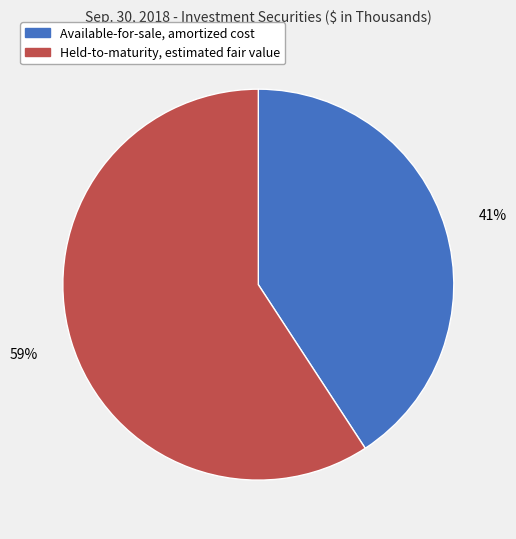

Rank the categories by value from highest to lowest.

Held-to-maturity, estimated fair value, Available-for-sale, amortized cost